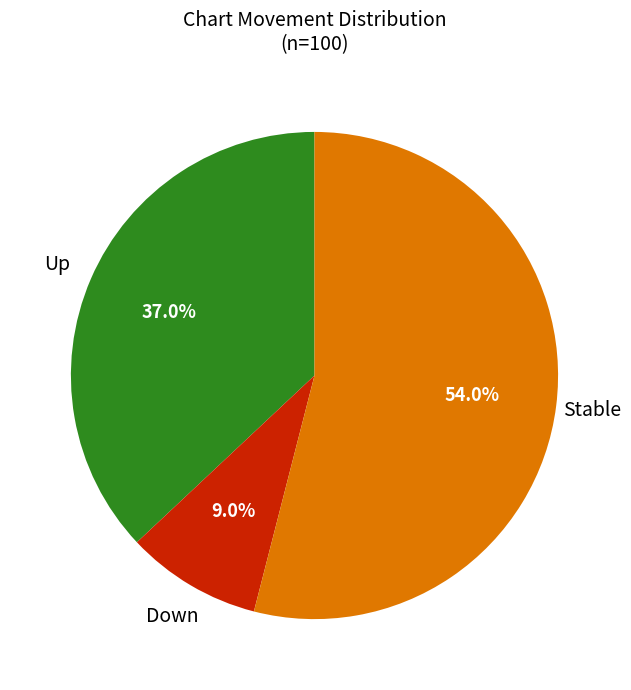

Does any single category account for the majority?

Yes